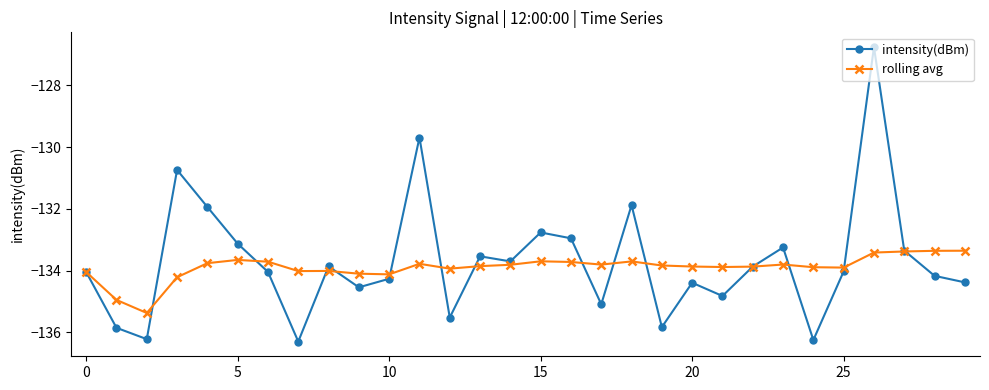

How many lines are shown in the chart?

2